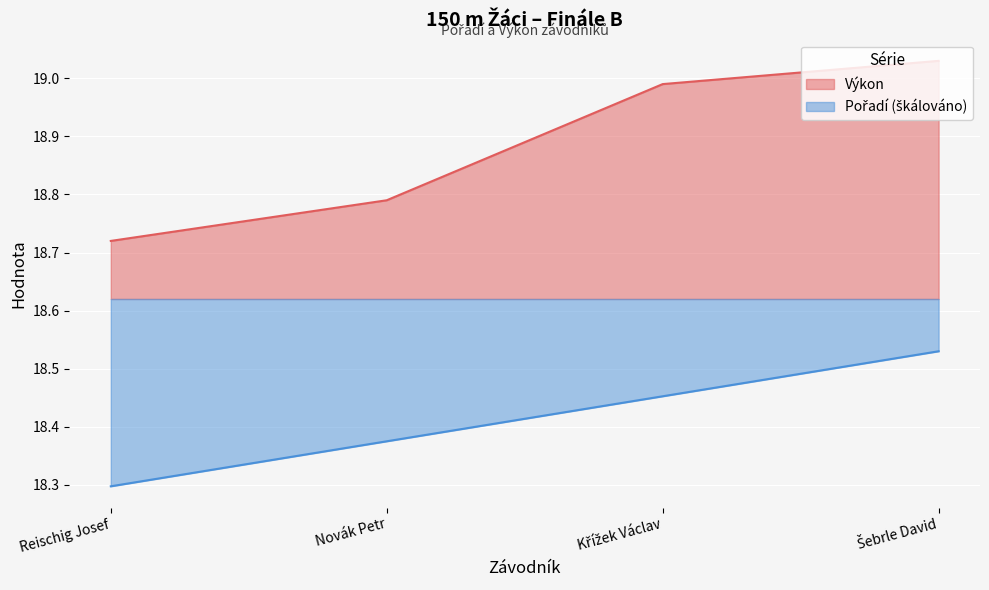

True or false: Výkon and Pořadí intersect in this chart.

False